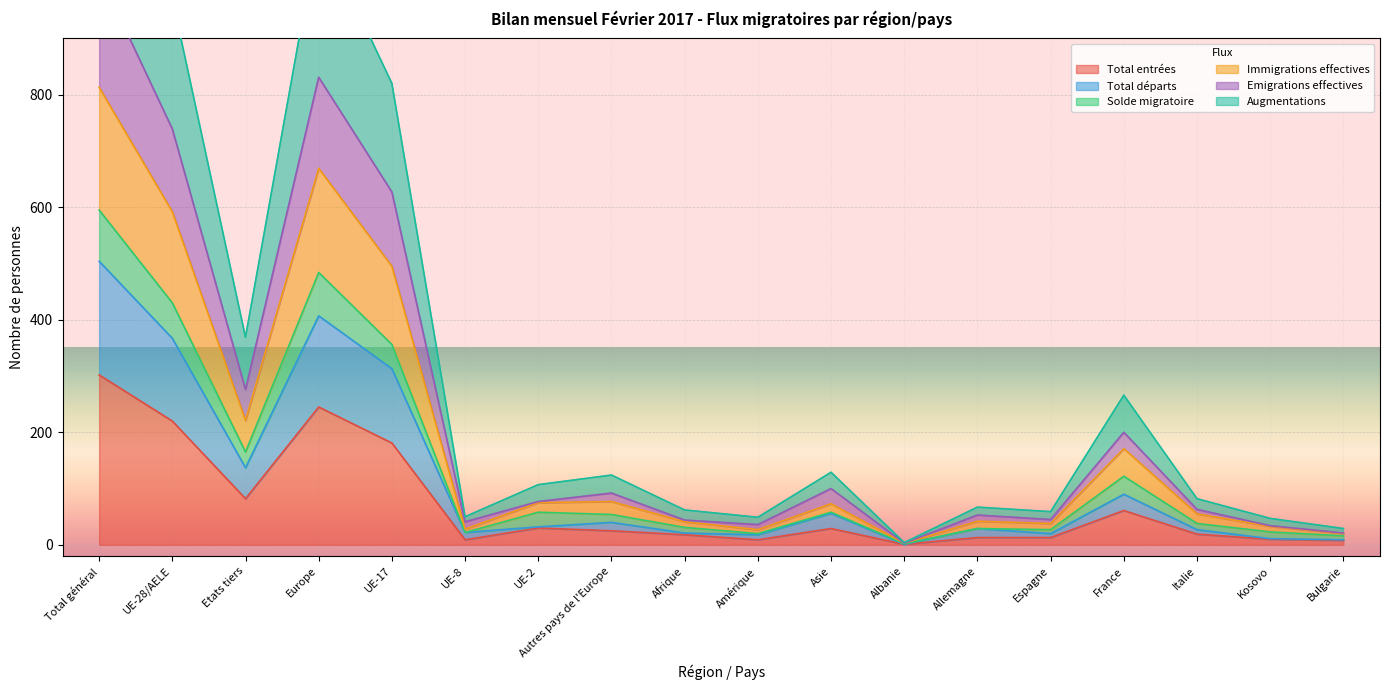

True or false: Immigrations effectives and Total entrées cross at least once.

False